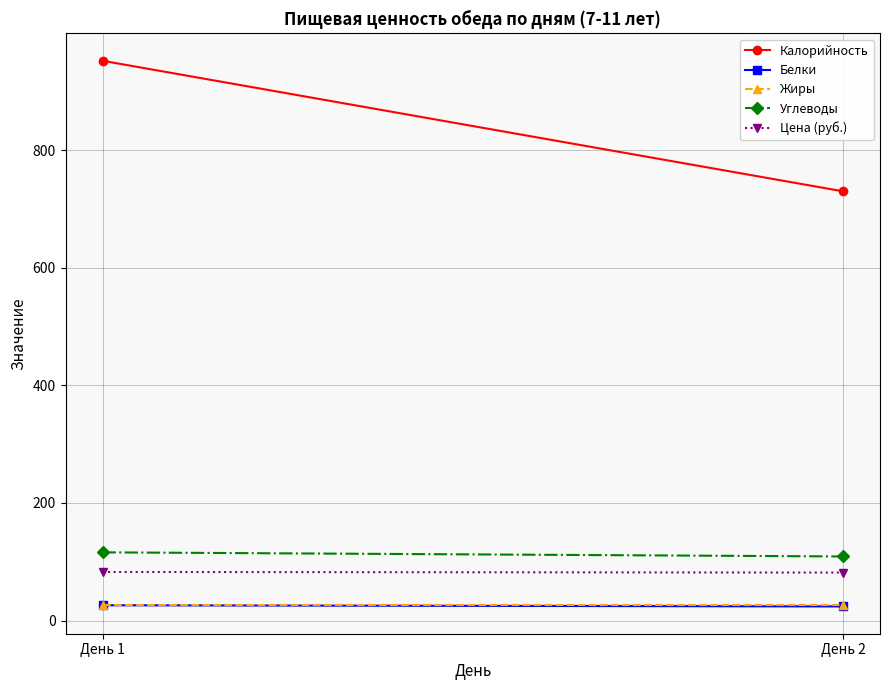

True or false: Белки has a value of 39.7 at День 1.

False